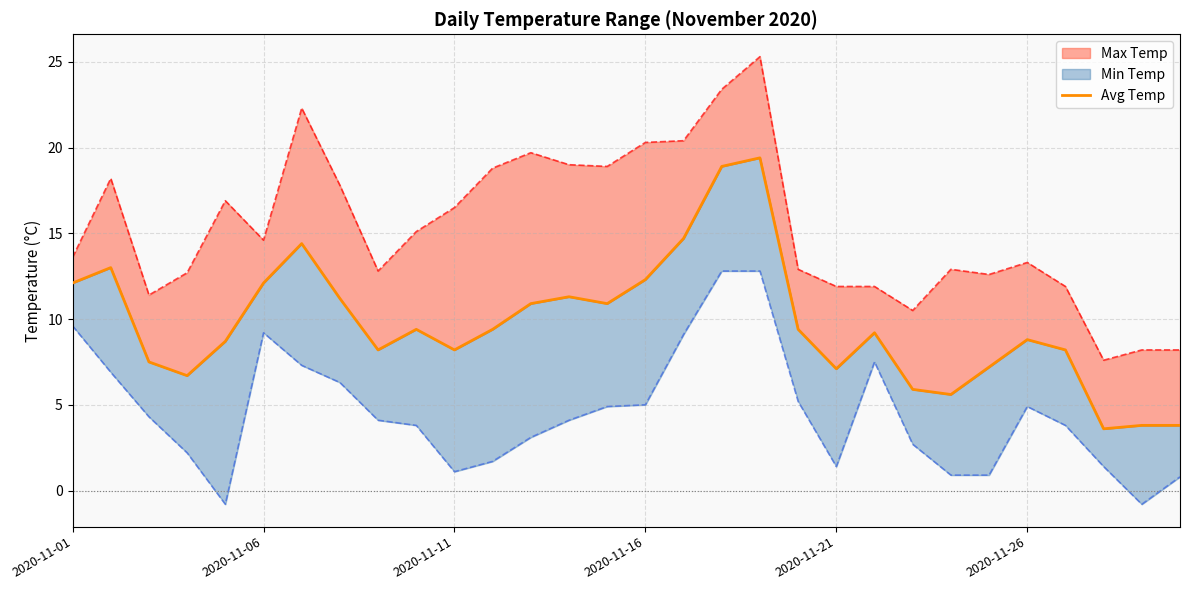

Reading left to right, extract all data points from this chart.

12.1	13.0	7.5	6.7	8.7	12.1	14.4	11.2	8.2	9.4	8.2	9.4	10.9	11.3	10.9	12.3	14.7	18.9	19.4	9.4	7.1	9.2	5.9	5.6	7.2	8.8	8.2	3.6	3.8	3.8